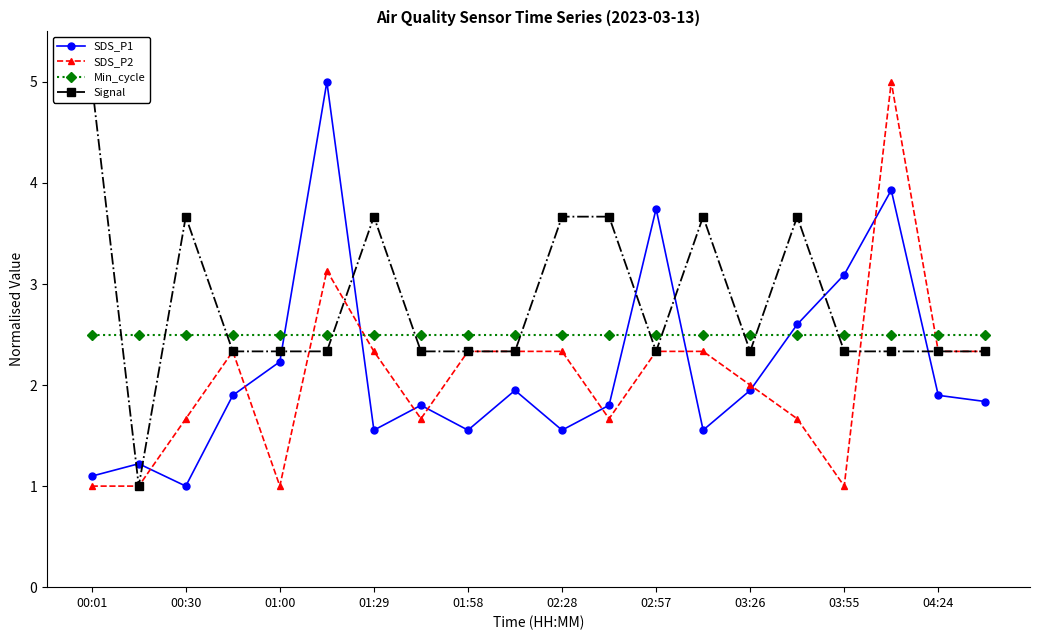

How many lines are shown in the chart?

4